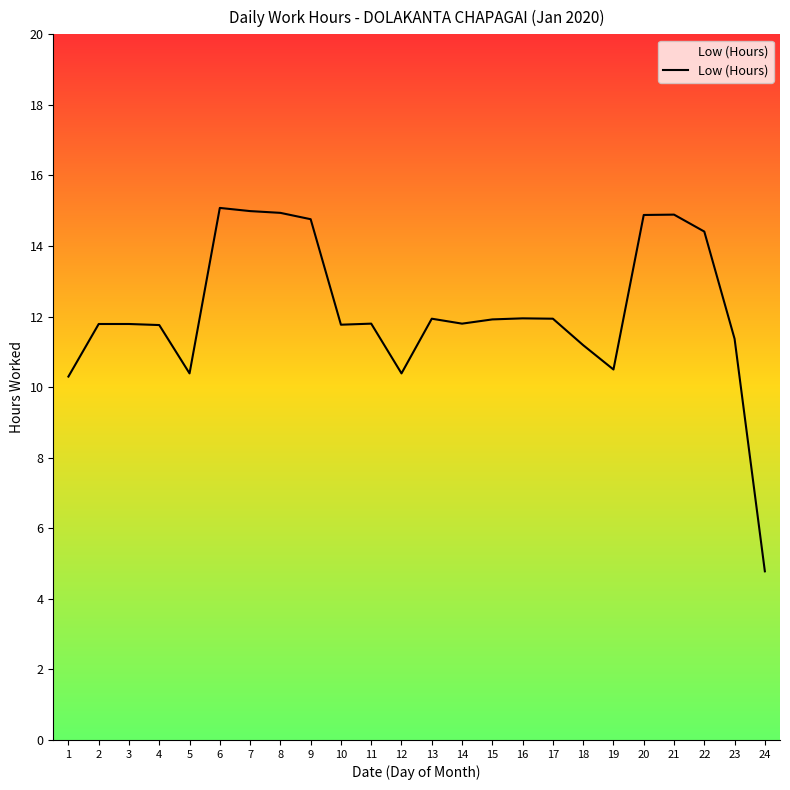

What is the difference between the values at 22 and 8?

0.5